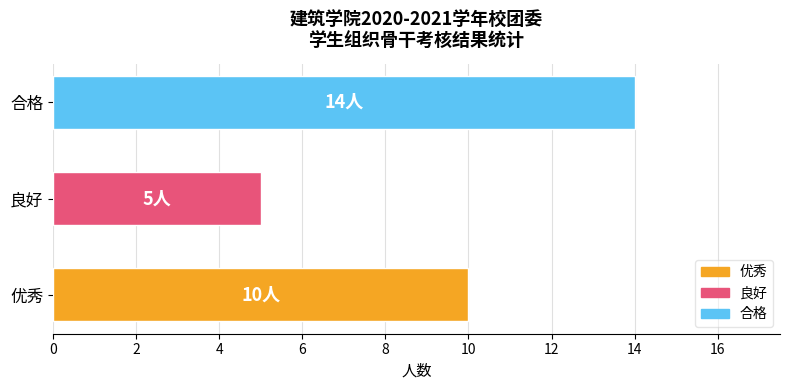

Reading bottom to top, list all the values displayed in this chart.

优秀=10	良好=5	合格=14